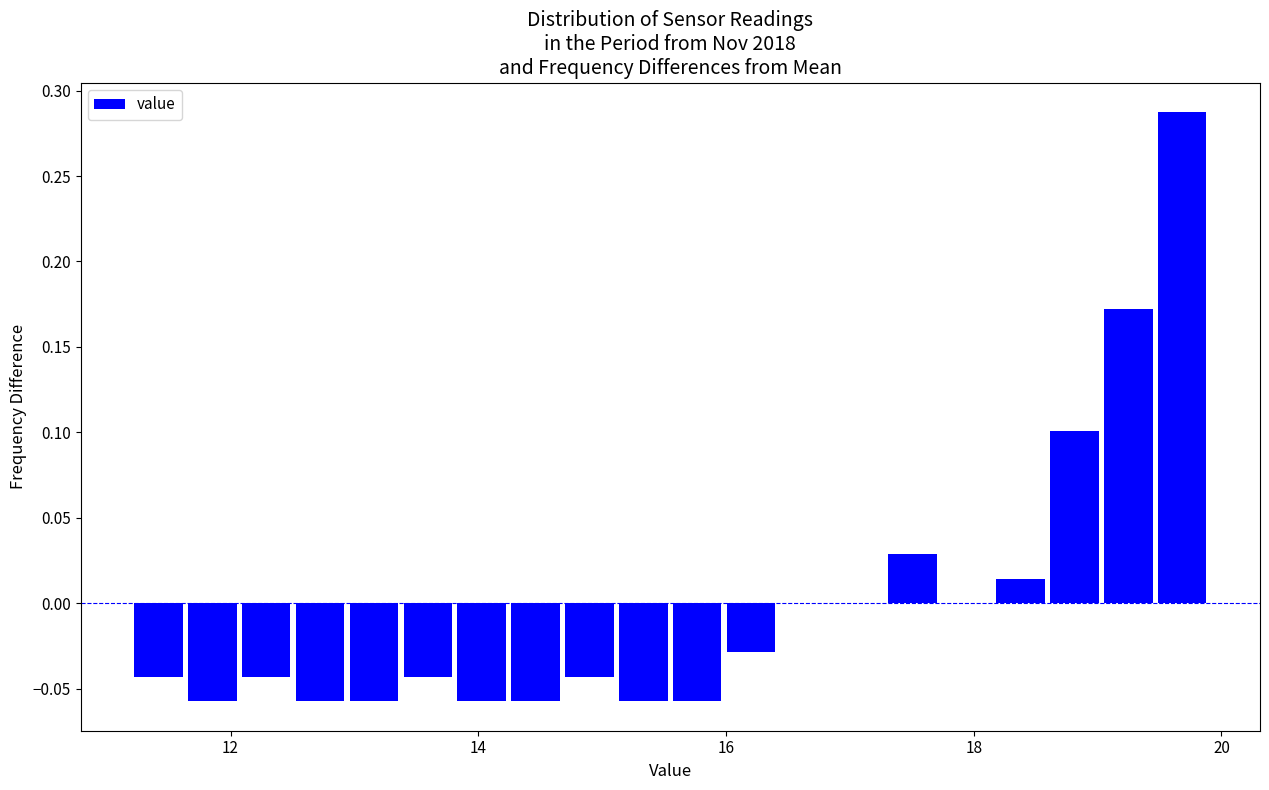

Read against the x-axis, roughly where is the centre of the tallest bar?

19.6